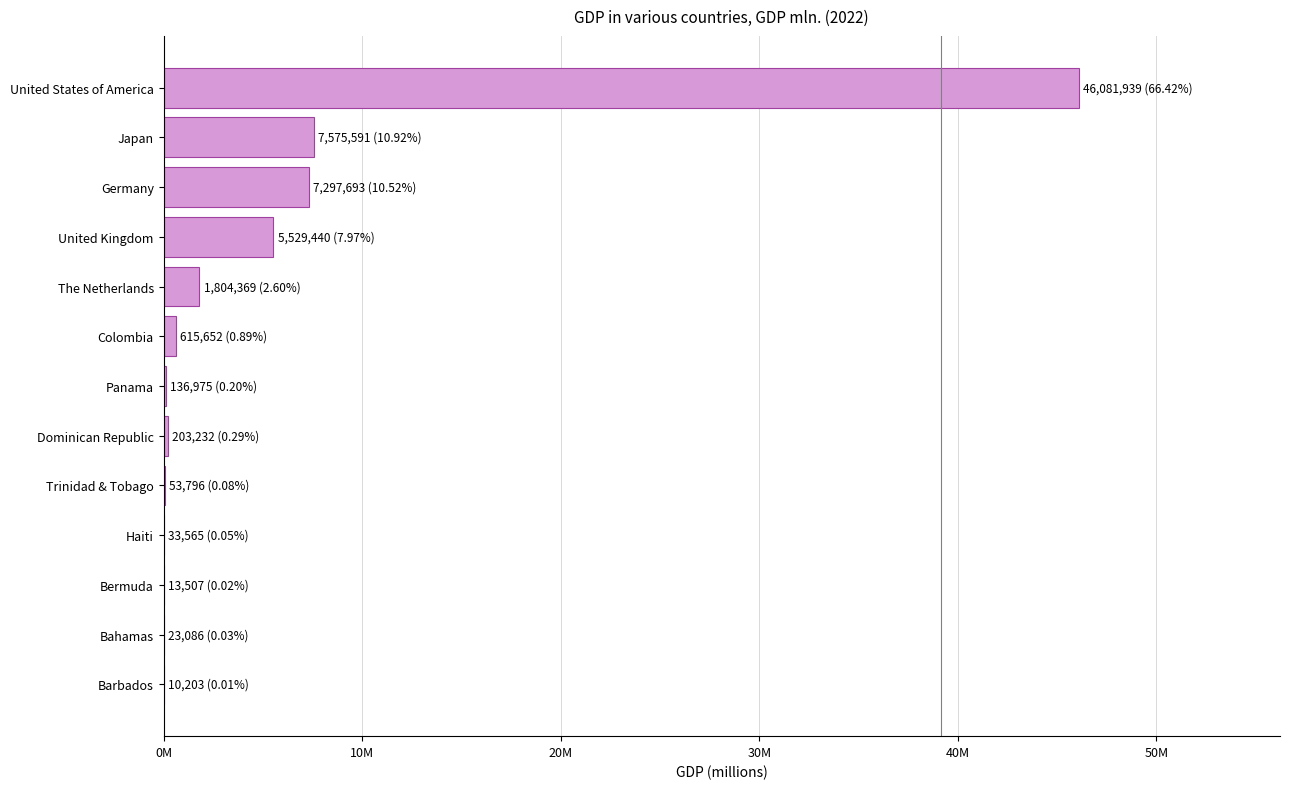

What is the sum of all values?

69379048.8